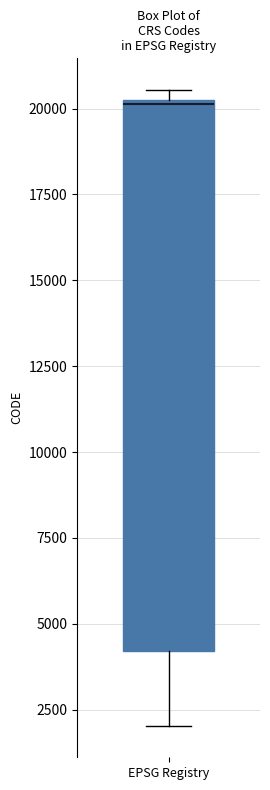

Transcribe this box plot: give where the median line is, the range the box spans, and where the two whiskers end, as read against the y-axis. The values are not printed on the chart, so give them approximately, as read against the axis.

median 20000, box 4000 to 20500, whiskers 2000 to 20500 (just above the box's upper edge)